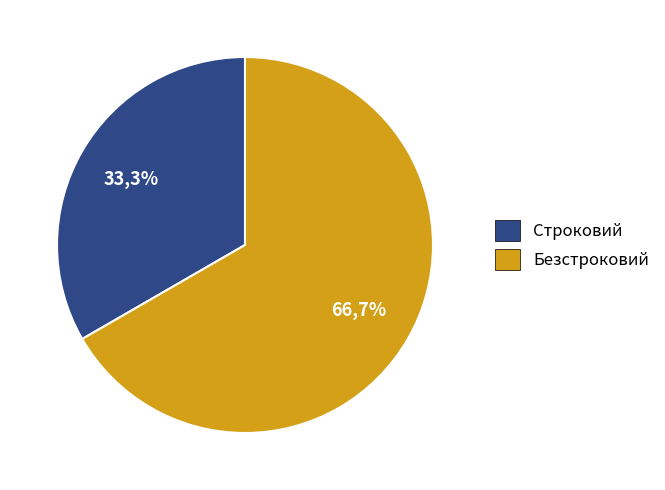

Rank the categories by value from lowest to highest.

Строковий, Безстроковий